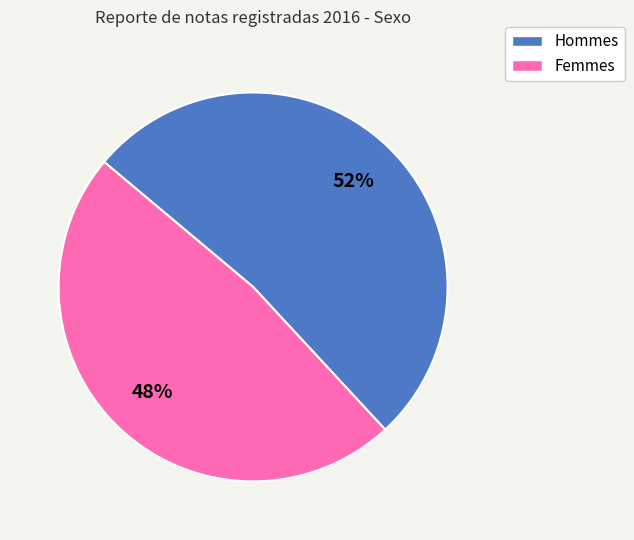

Does any single category account for the majority?

Yes